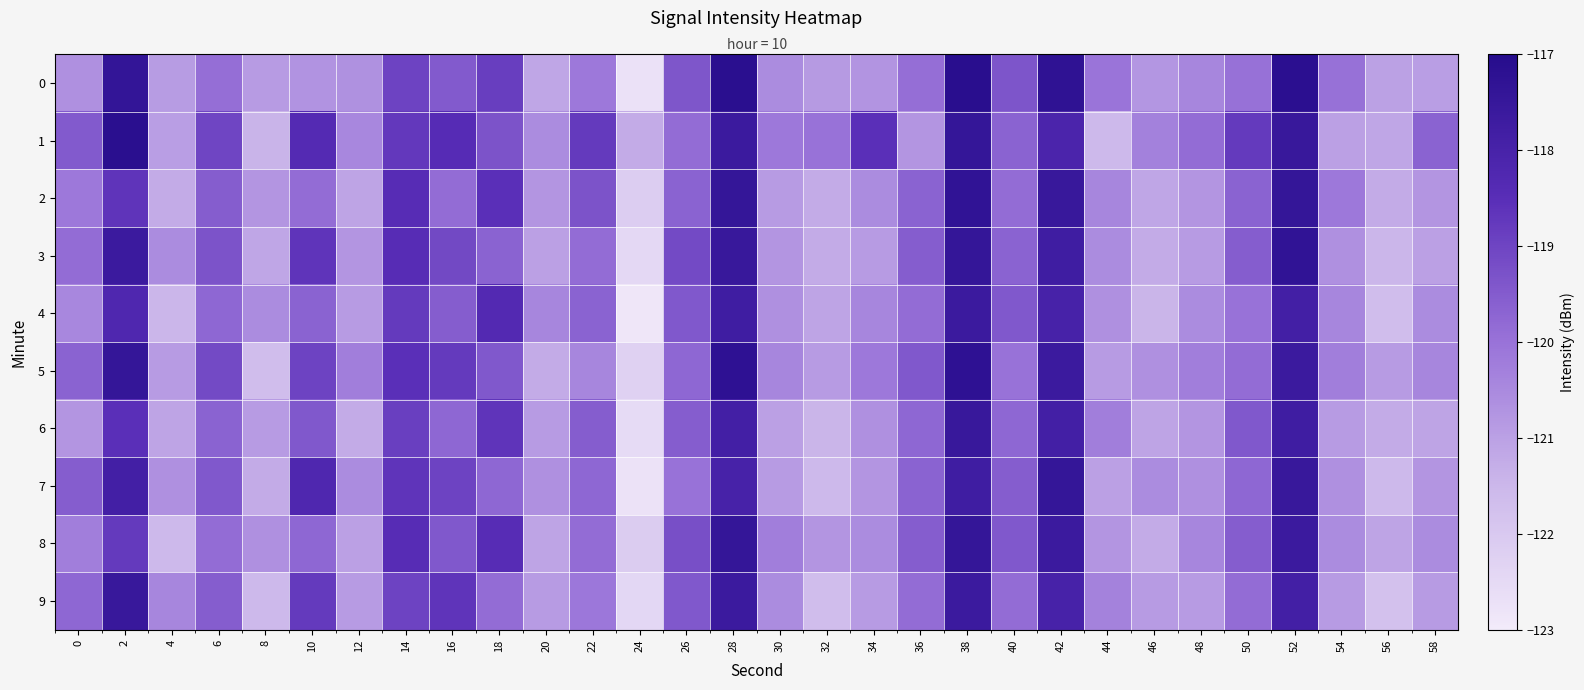

At which category does the chart reach its minimum across all series?

24